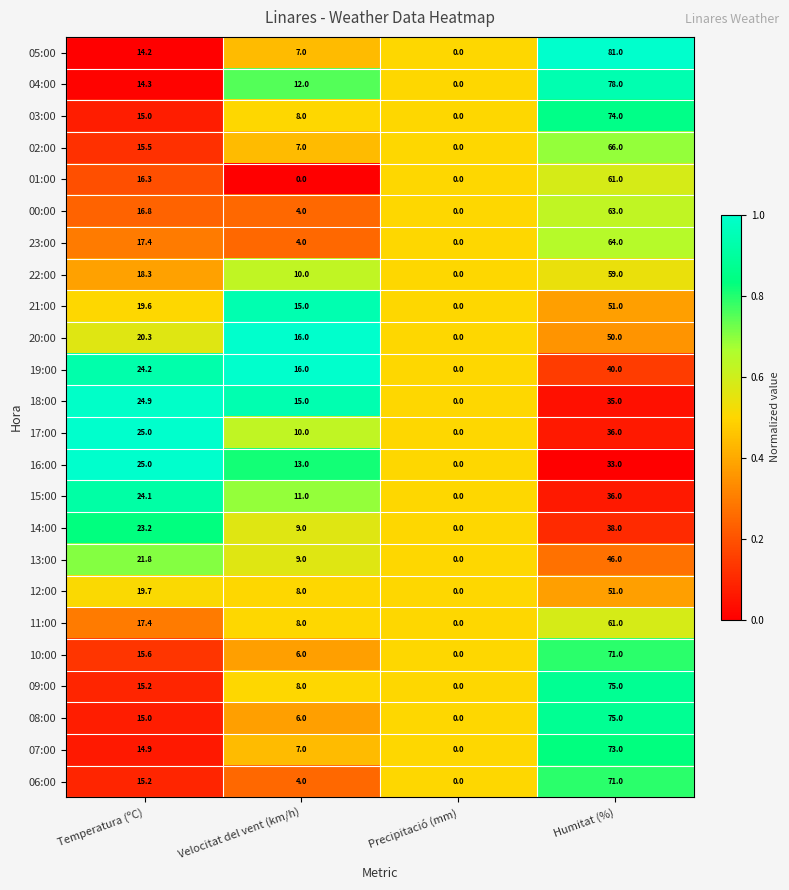

Which series has the largest total across all categories?

04:00